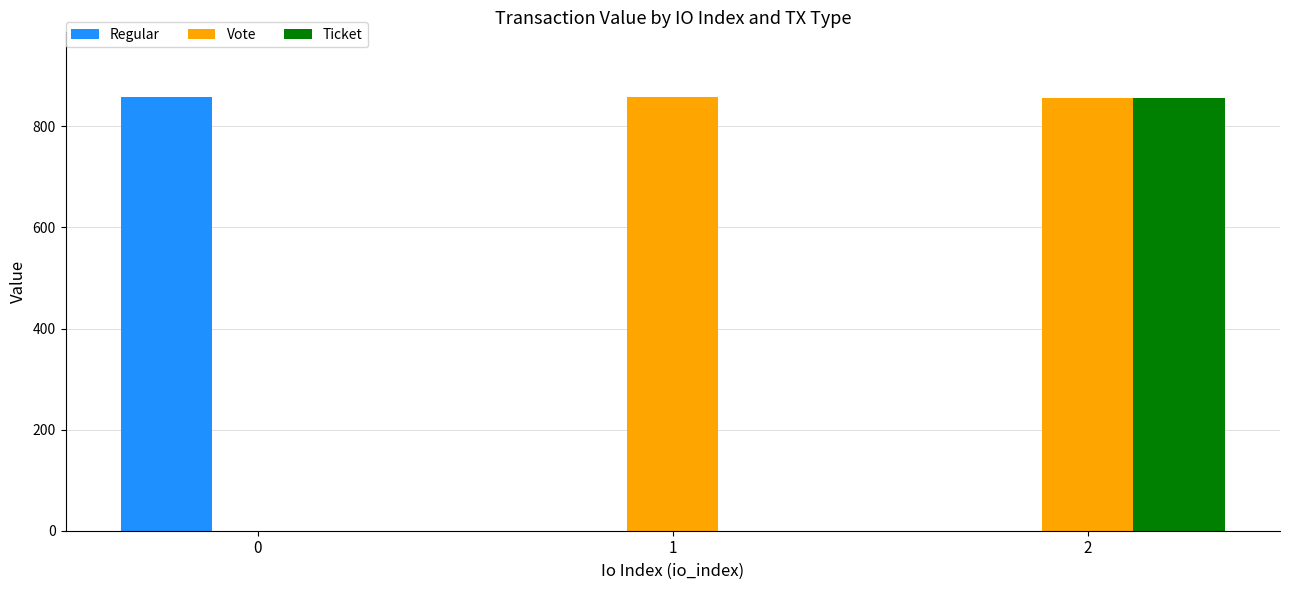

What is the sum of the Regular values at 2 and 0?

857.4